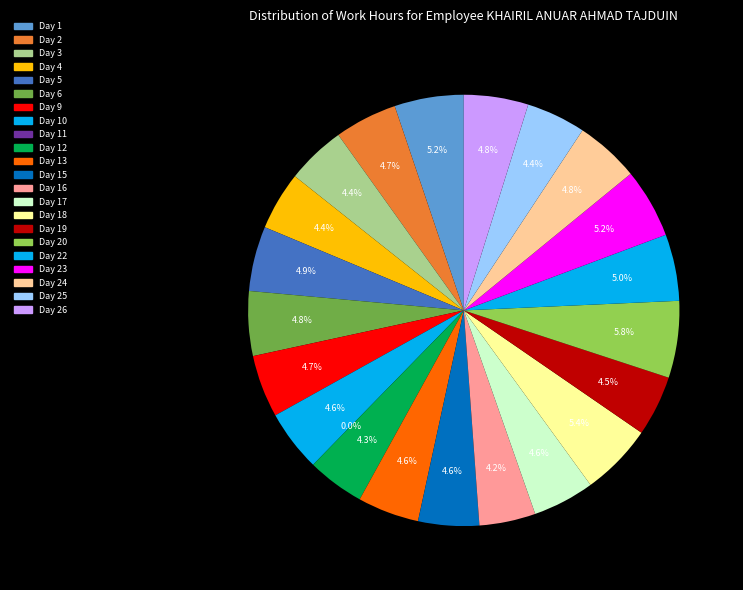

Does Day 2 account for over 50% of the chart?

No